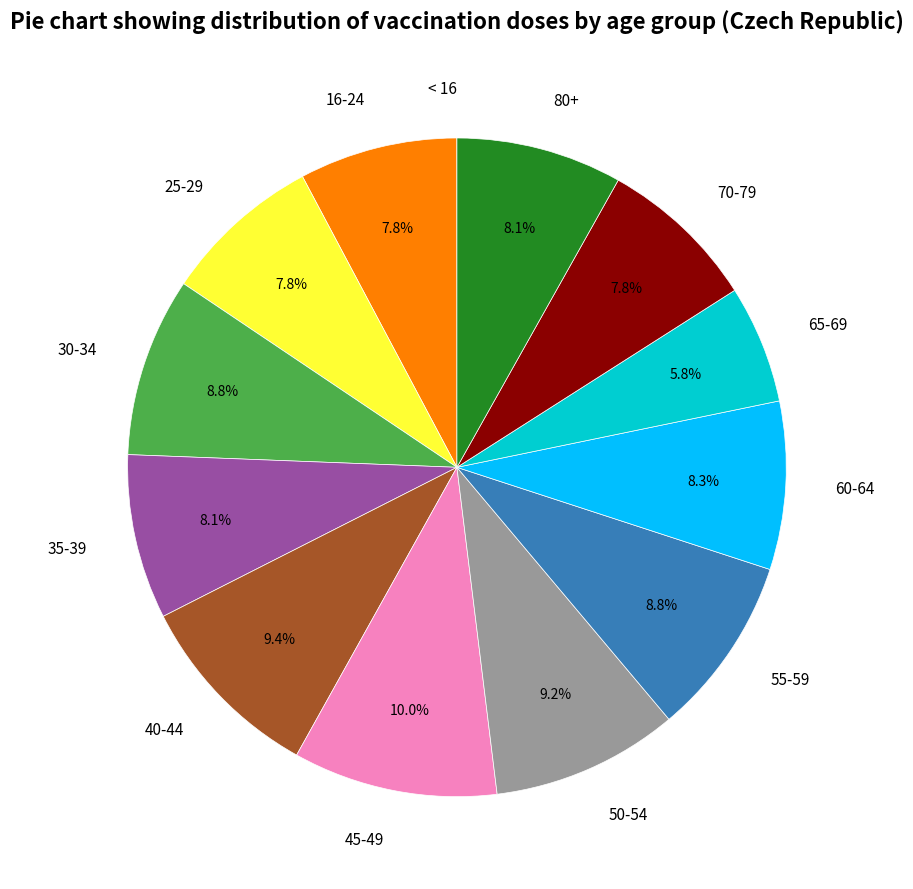

What percentage is NOT represented by 40-44?

90.6%